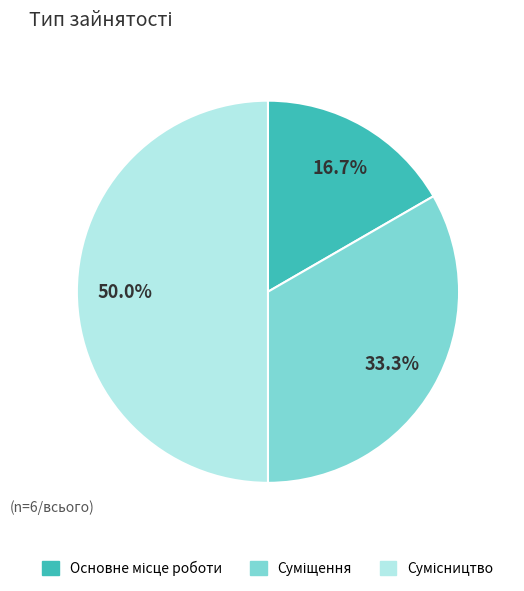

How much of the chart is everything except Сумісництво?

50.0%